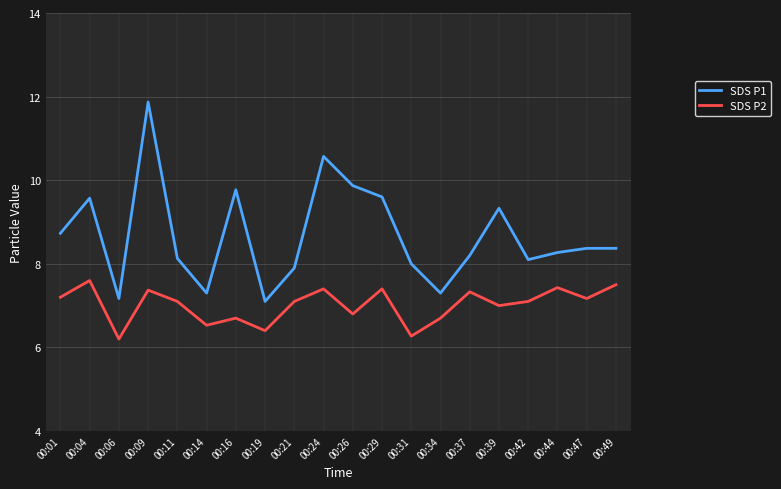

What is the greatest value displayed?

11.9